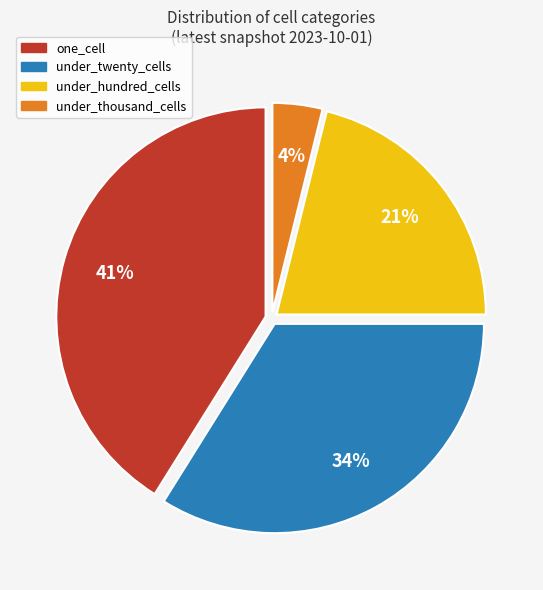

What percentage is the one_cell slice, to the nearest percent?

41%